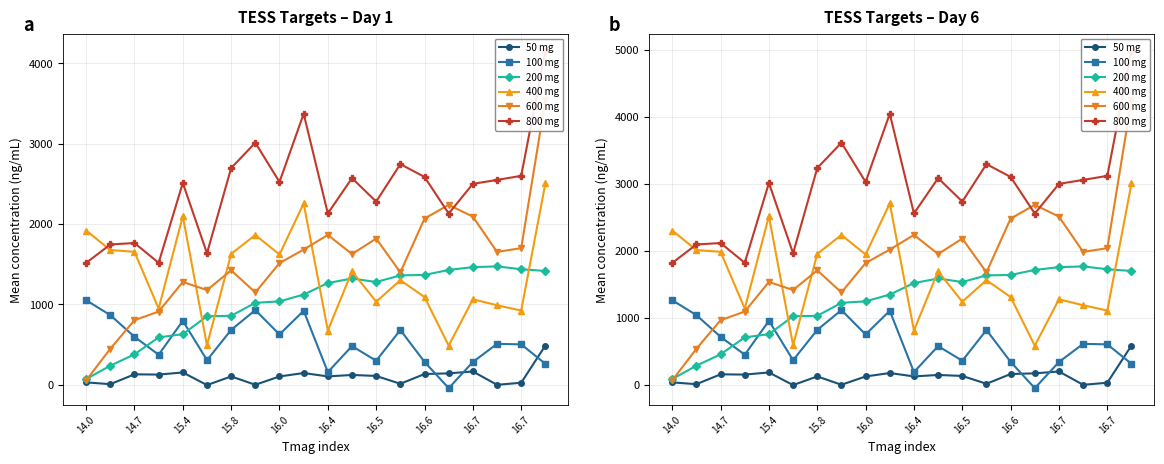

The 100 mg series shows 1018.6 at 18. True or false?

False